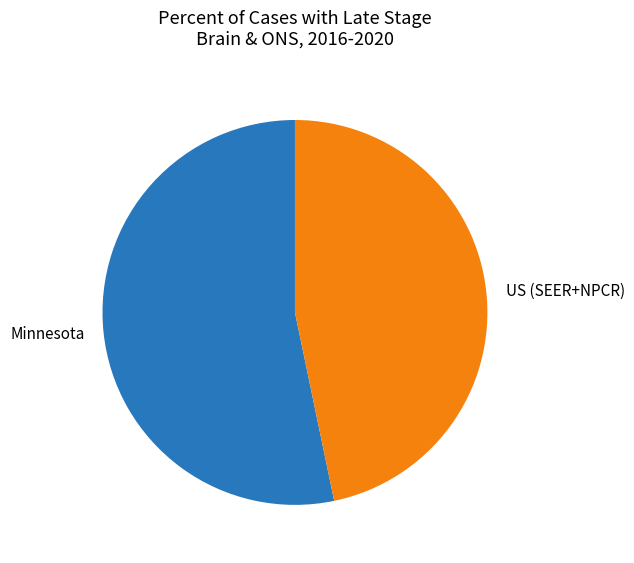

Is it true that Minnesota is 61% of the pie?

False